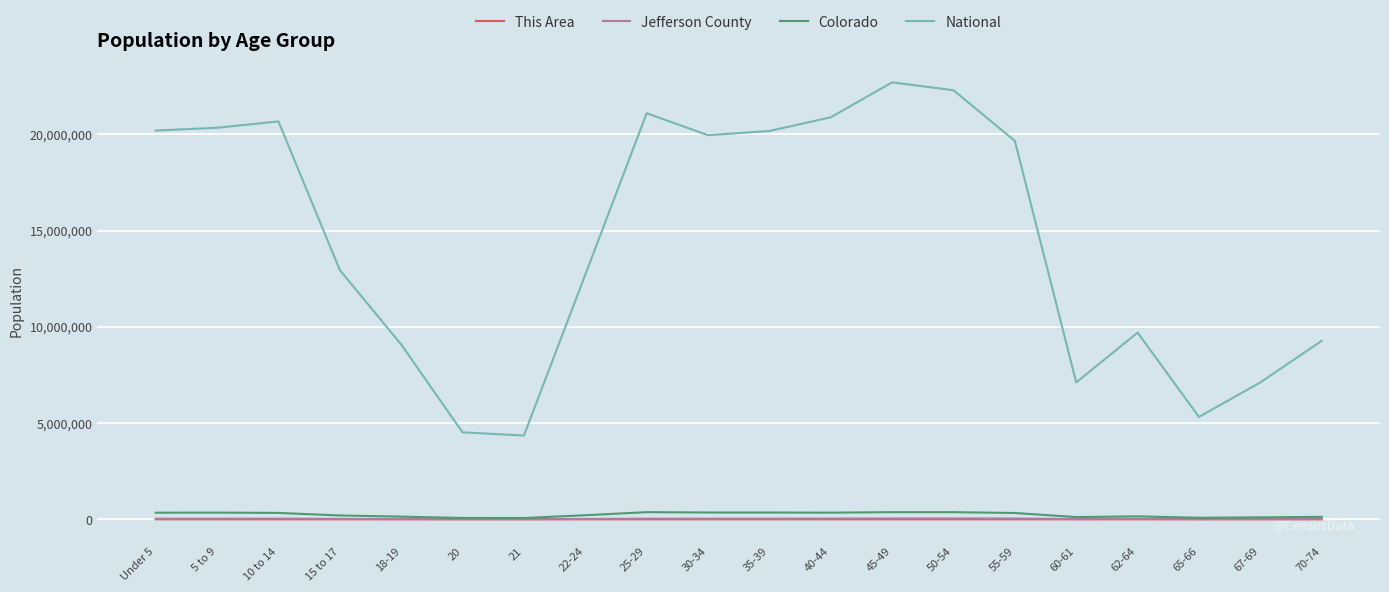

How many distinct data groups are displayed?

4